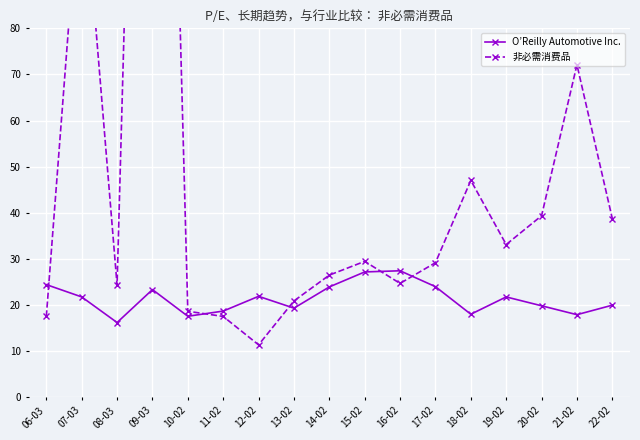

Reading left to right, transcribe all the data shown in this chart.

O’Reilly Automotive Inc.: 24.4	21.8	16.2	23.4	17.6	18.7	21.9	19.3	23.9	27.2	27.4	24.0	18.0	21.8	19.9	17.9	20.0
非必需消费品: 17.5	117.3	24.3	303.4	18.7	17.5	11.4	20.9	26.5	29.5	24.7	29.2	47.0	33.1	39.4	72.1	38.8